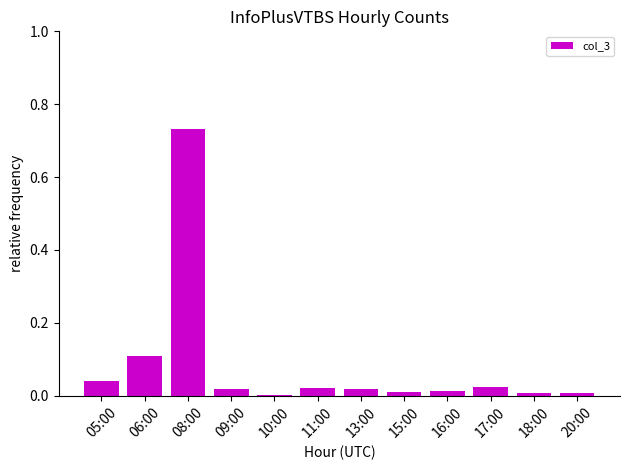

What is the sum of all values?

1.0